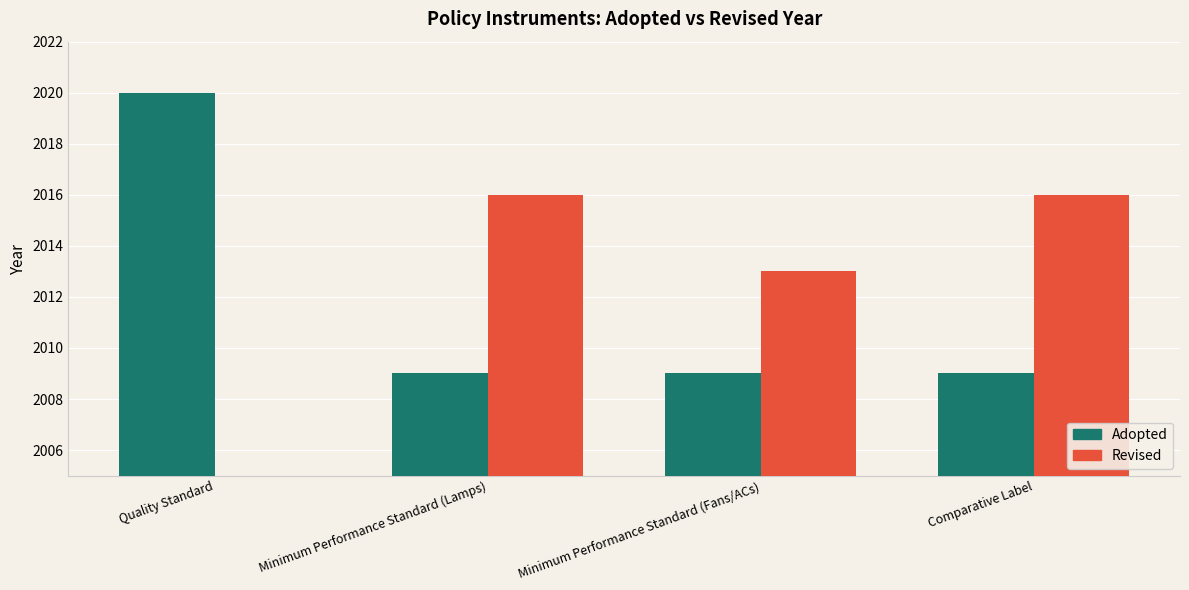

What is the value of the Adopted bar at the 4th from the left?

2009.0